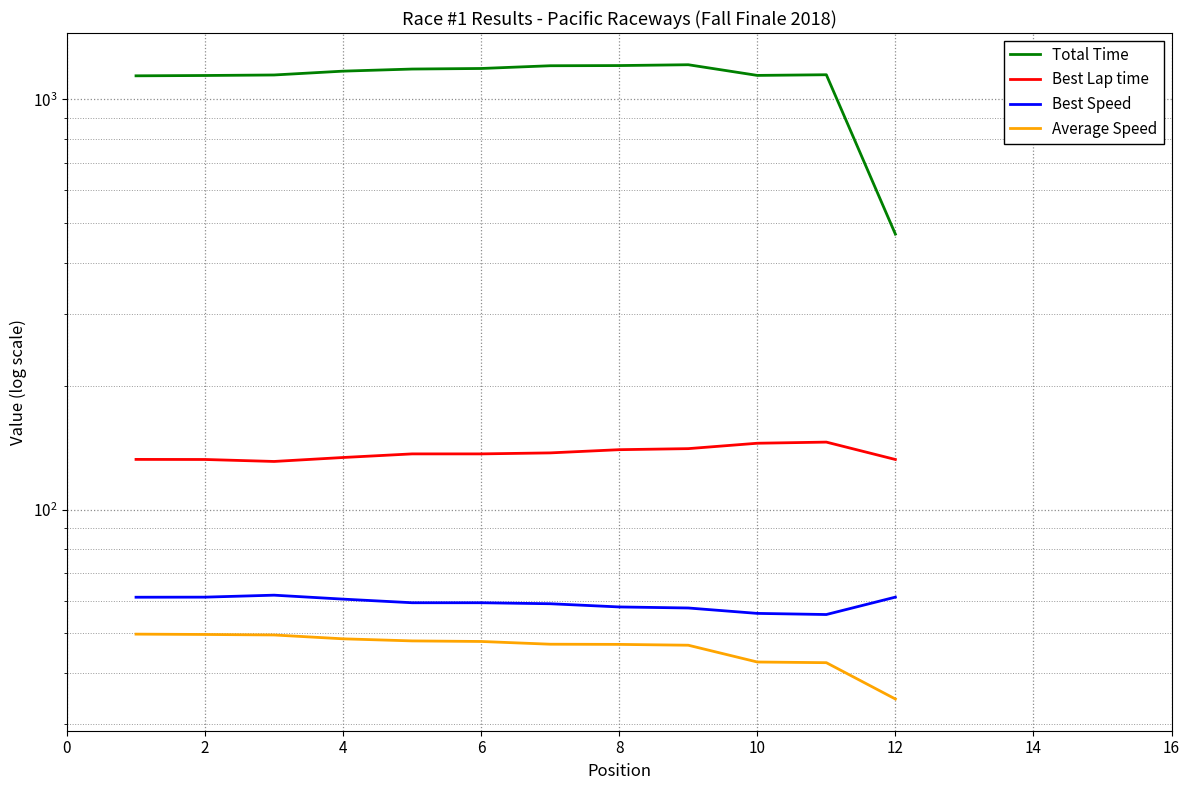

Which series changed the most between 8 and 10?

Total Time